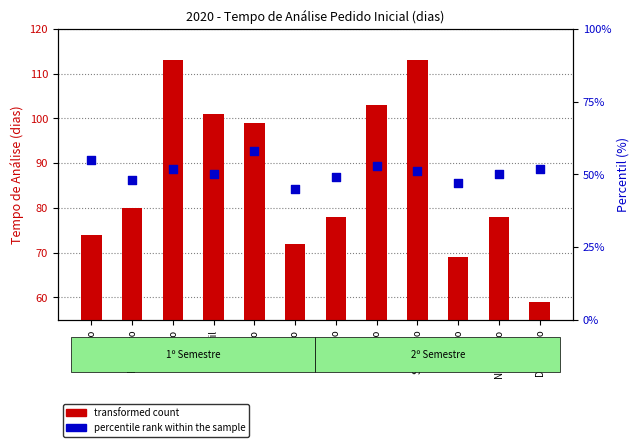

Which series reaches the minimum Y coordinate?

percentile rank within the sample